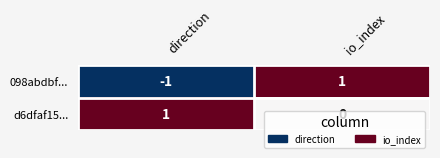

At which label is d6dfaf15... closest to 0?

io_index